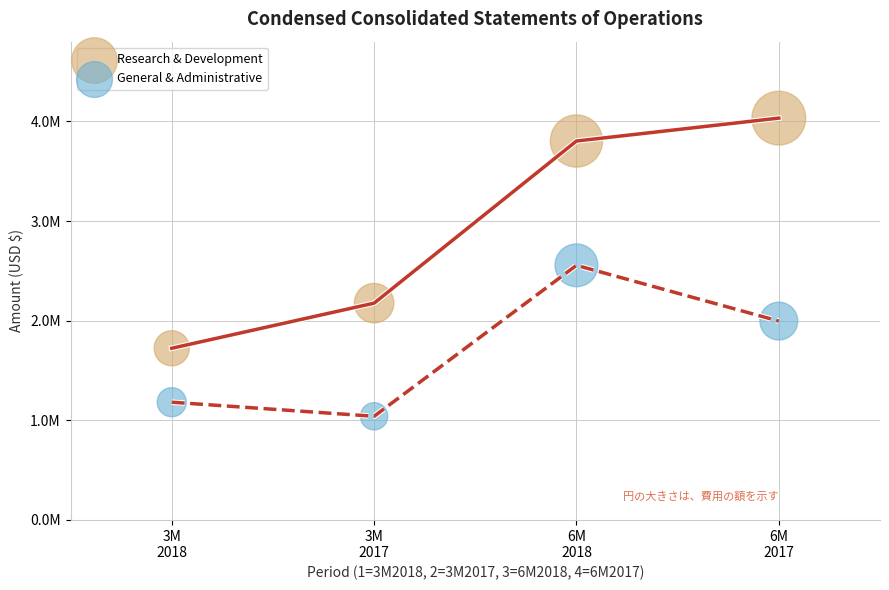

What are all the series names shown in the legend?

Research & Development, General & Administrative